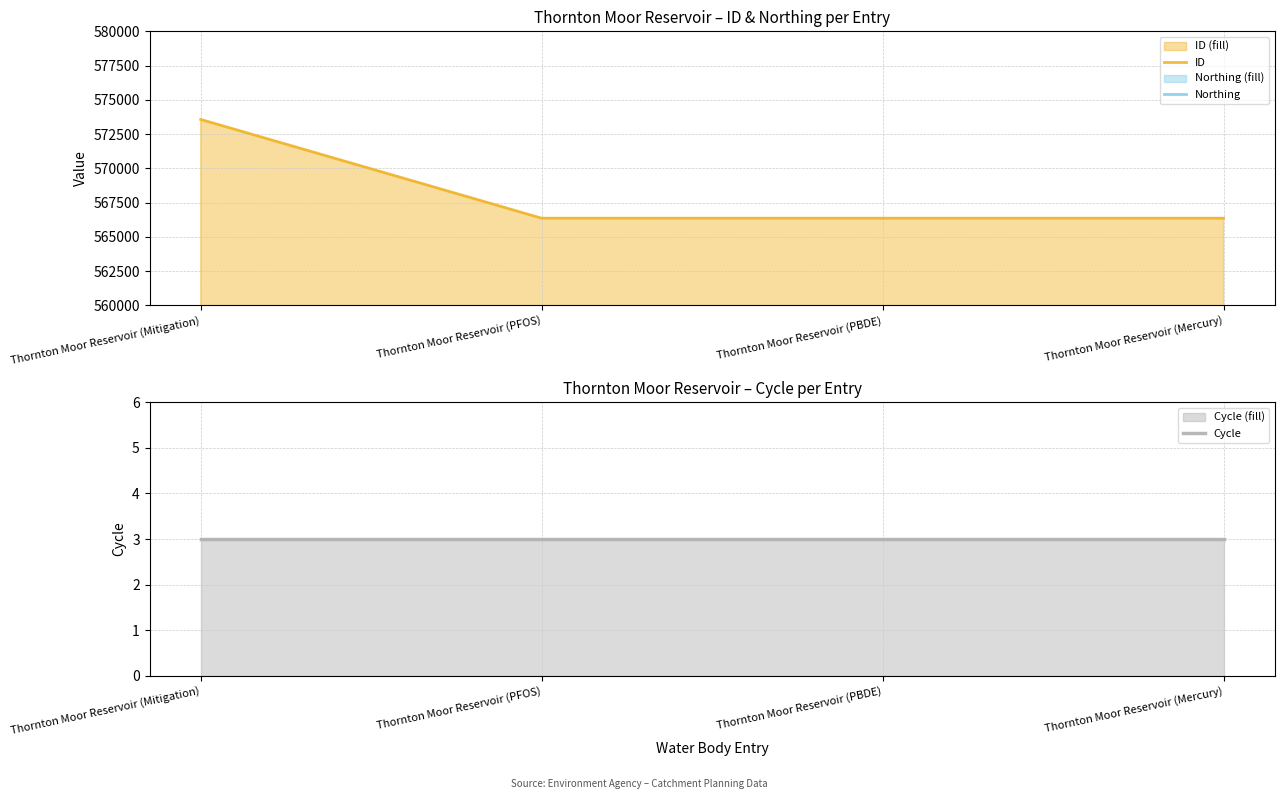

At which label does ID first exceed 566358?

Thornton Moor Reservoir (Mitigation)